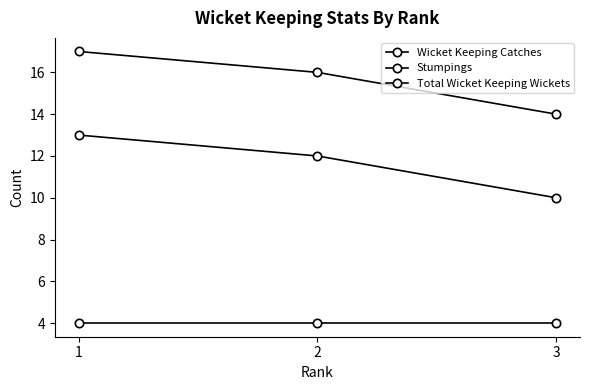

At how many categories does at least one series exceed 5?

3